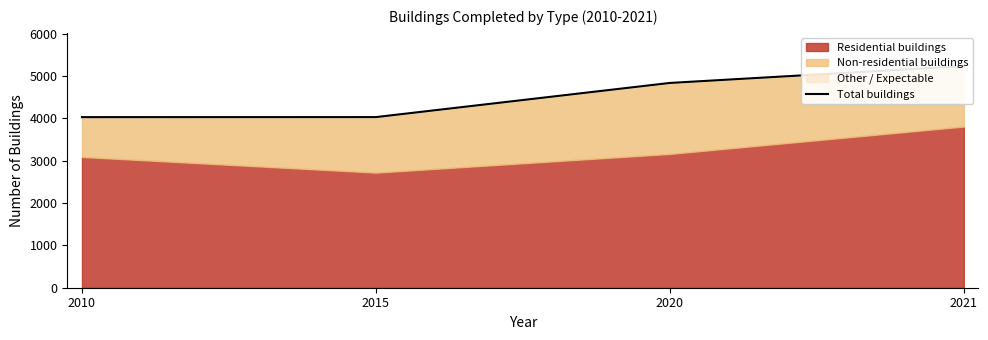

What is the change in value from 2010 to 2021?

+1206